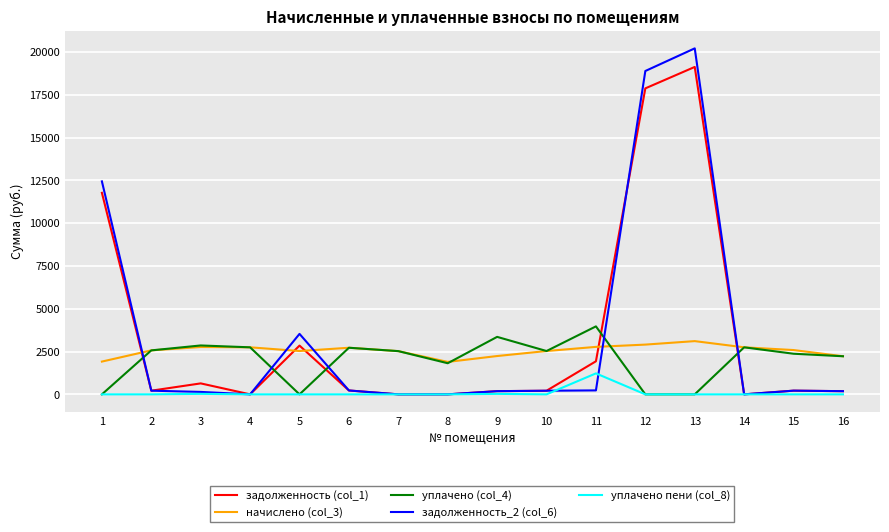

List the series in order of their peak value, highest first.

задолженность_2 (col_6), задолженность (col_1), уплачено (col_4), начислено (col_3), уплачено пени (col_8)